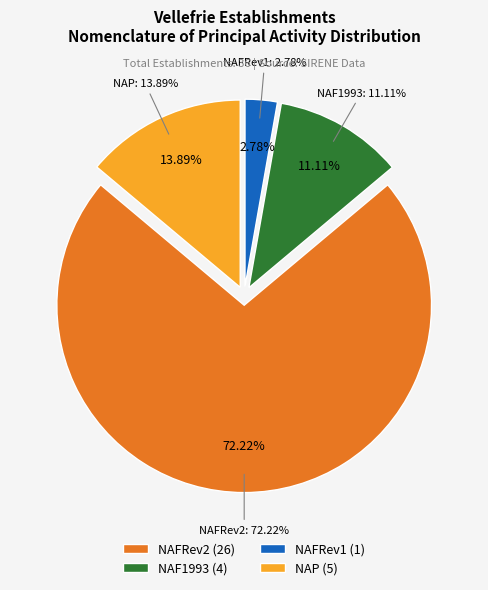

To the nearest percent, what portion does NAP represent?

14%